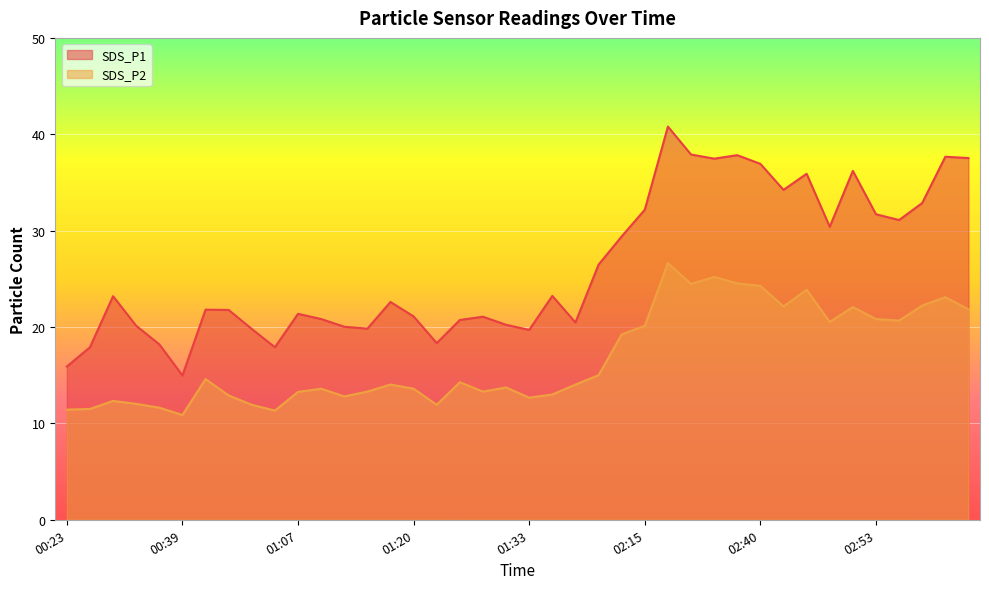

How many lines are shown in the chart?

2